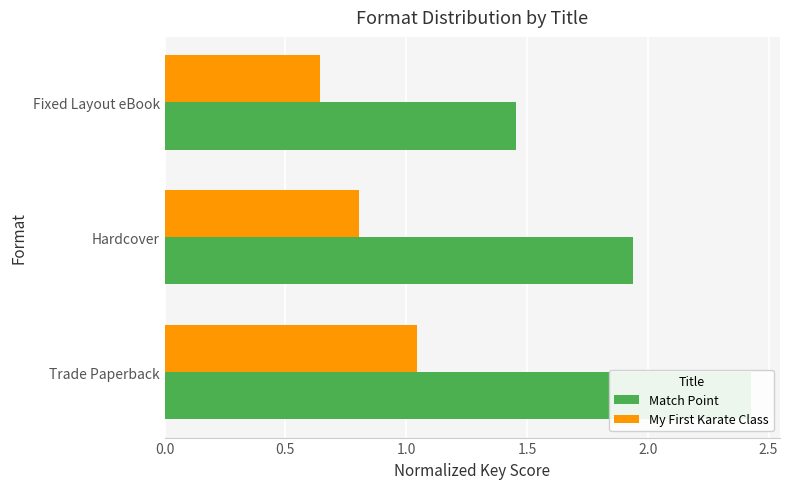

At how many categories does at least one series exceed 0?

3